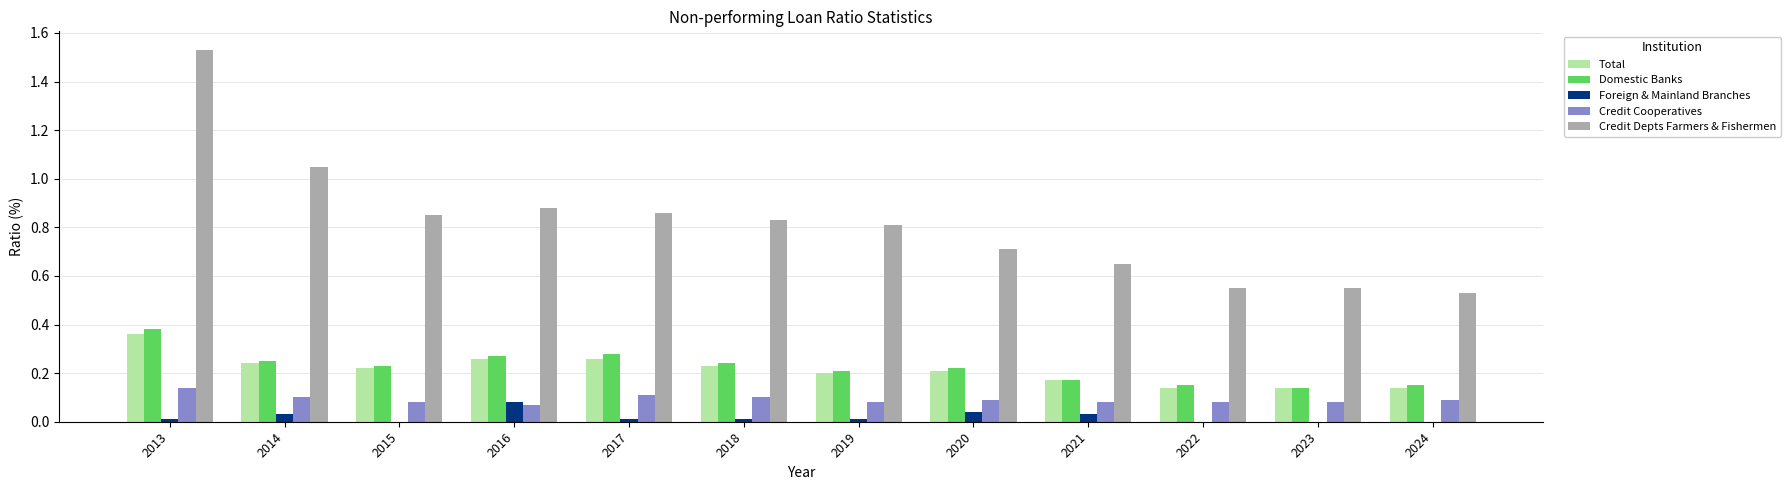

Which label corresponds to the largest value in the chart?

2013